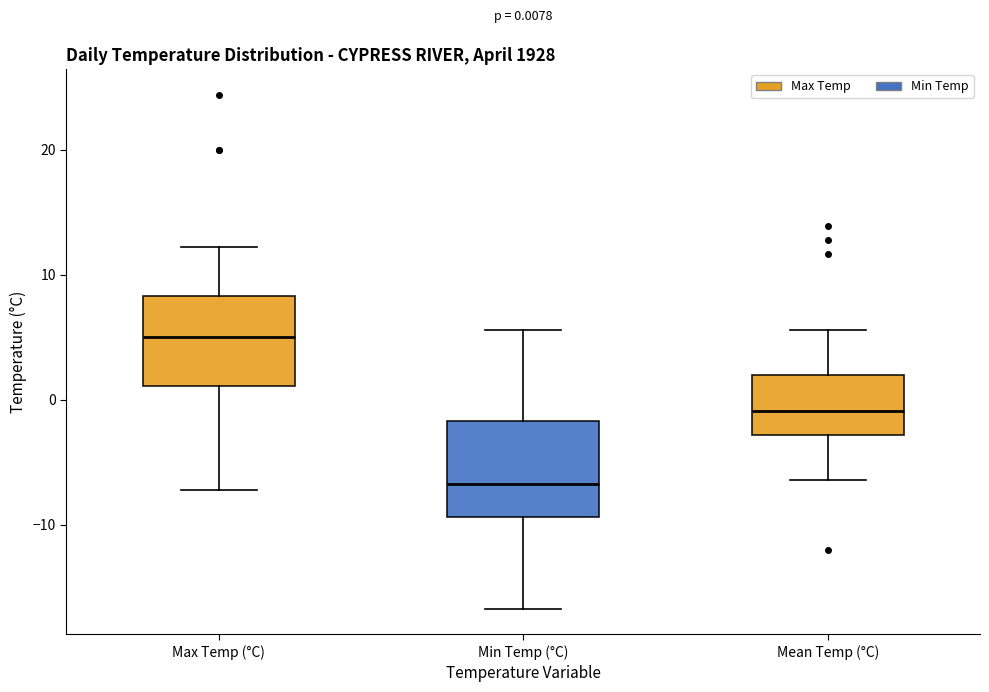

Which box has the lowest median line?

Min Temp (°C)